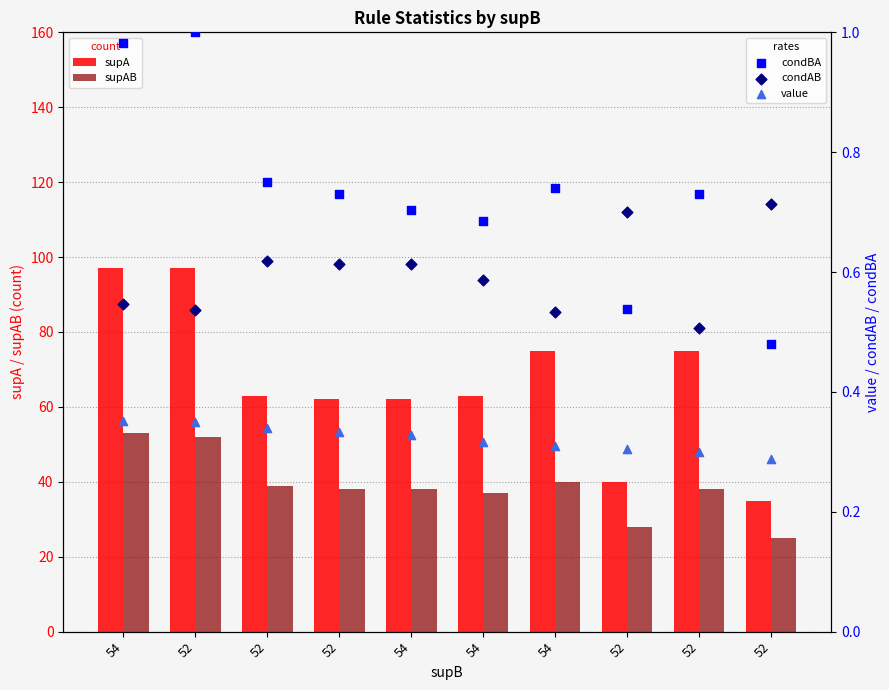

Which series reaches the minimum Y coordinate?

value